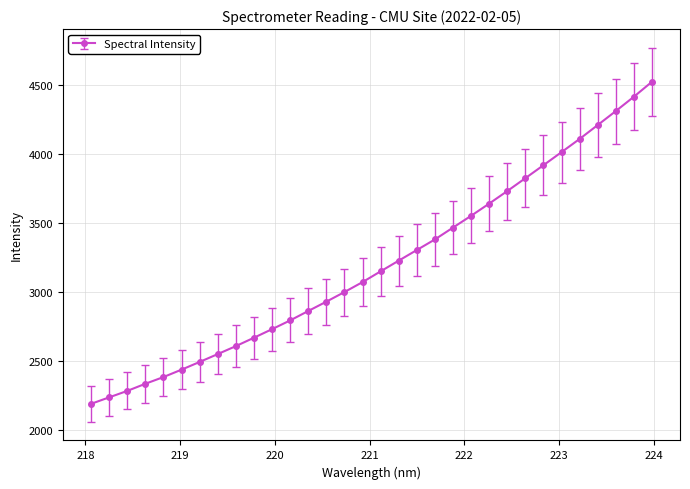

What is the minimum value shown in the chart?

2190.8